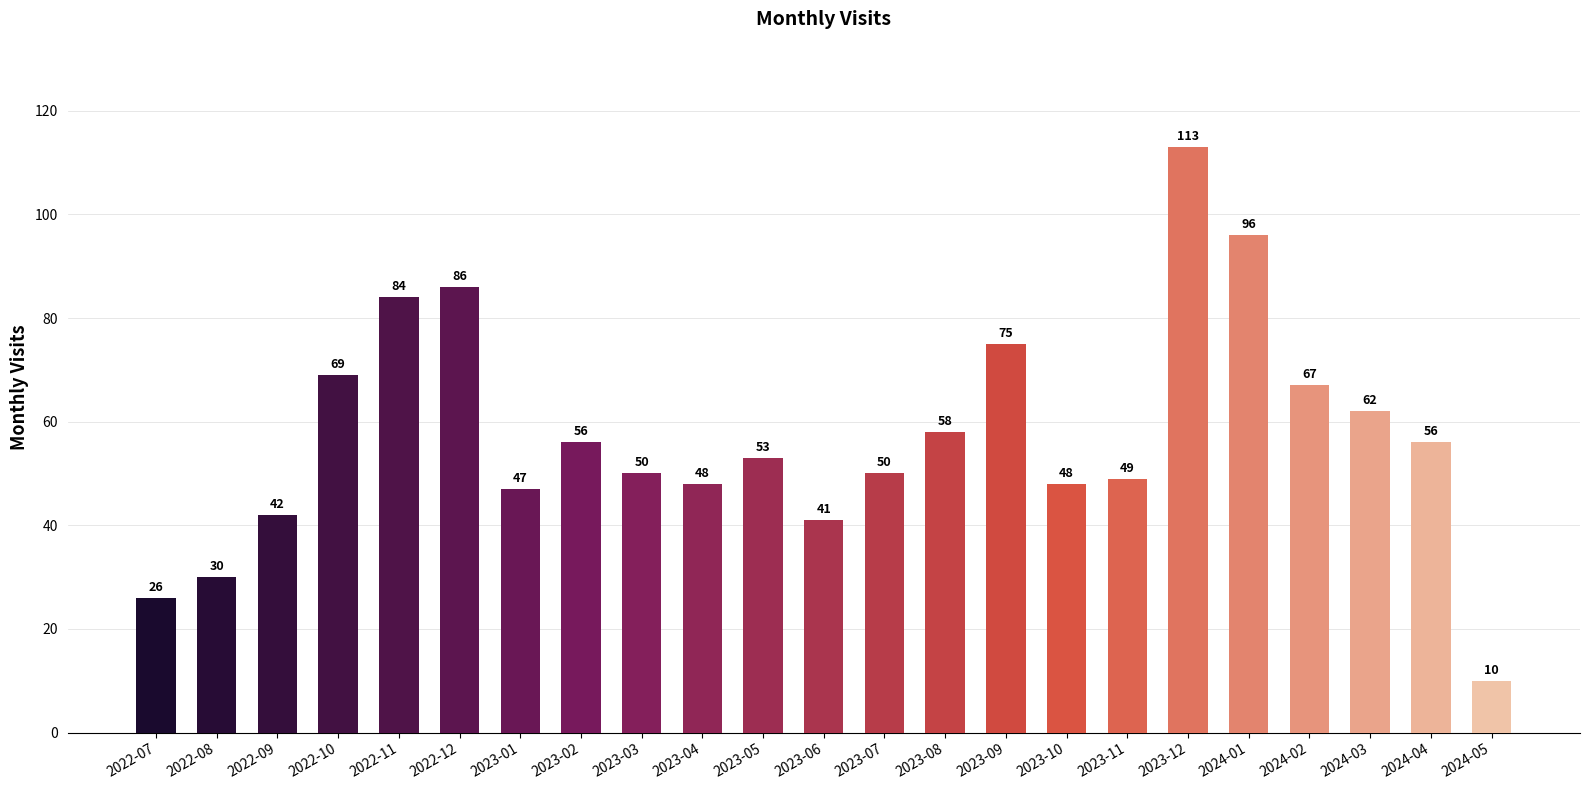

What is the ratio of the value at 2023-01 to the value at 2022-12?

0.5